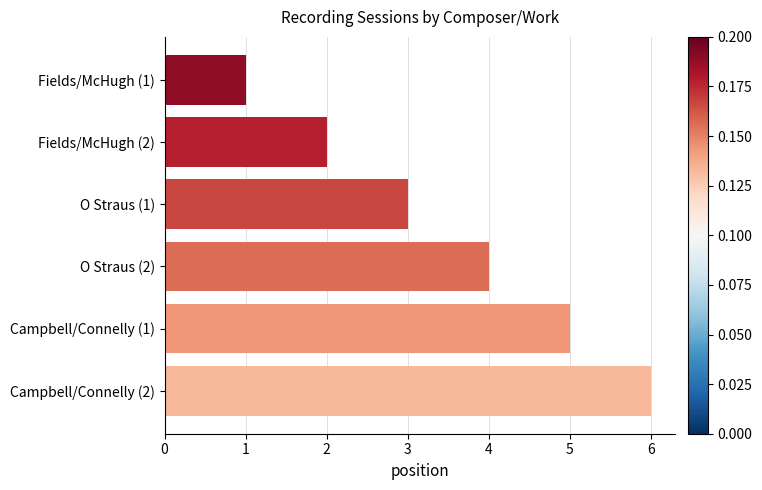

Rank the categories by value from lowest to highest.

Fields/McHugh (1), Fields/McHugh (2), O Straus (1), O Straus (2), Campbell/Connelly (1), Campbell/Connelly (2)